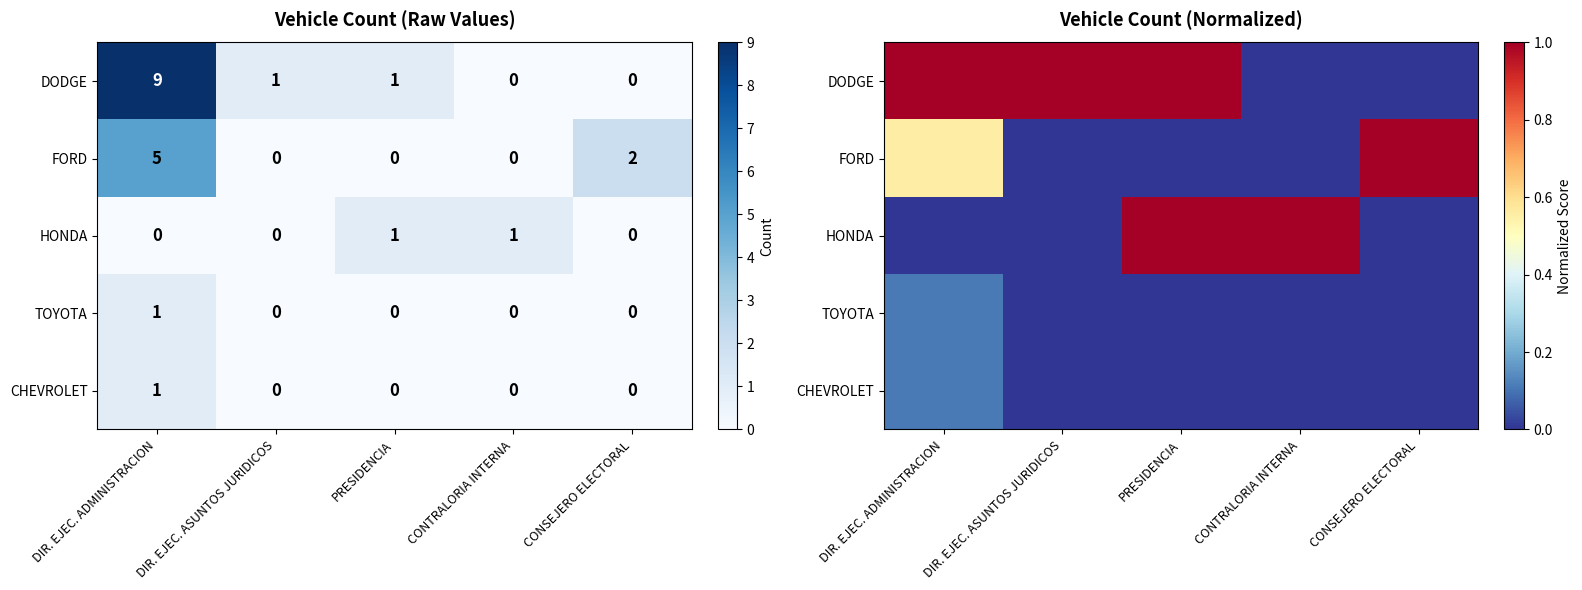

How many positive values does the CHEVROLET series have?

1